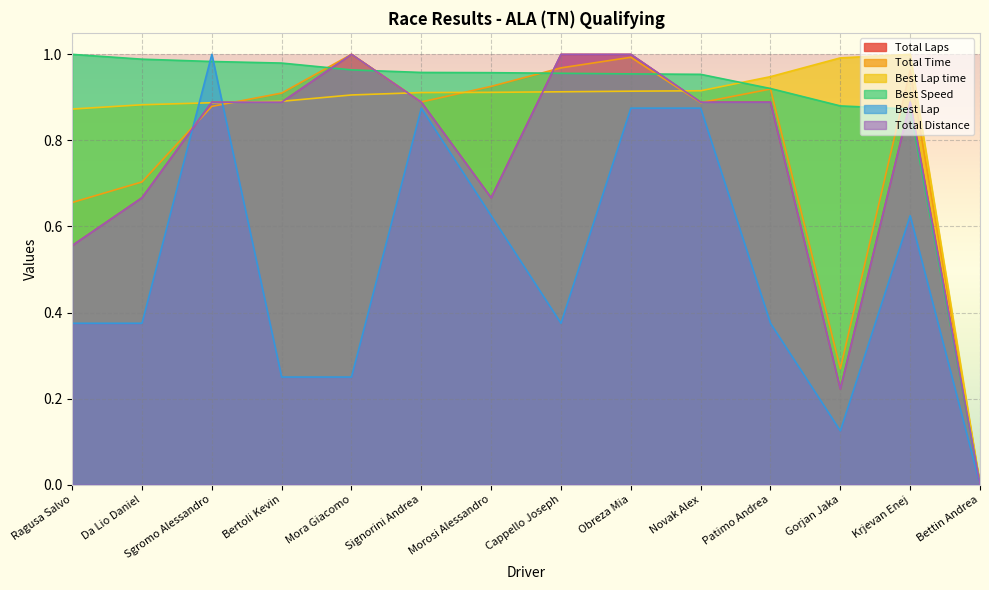

What is the label of the 1st point from the left?

Ragusa Salvo